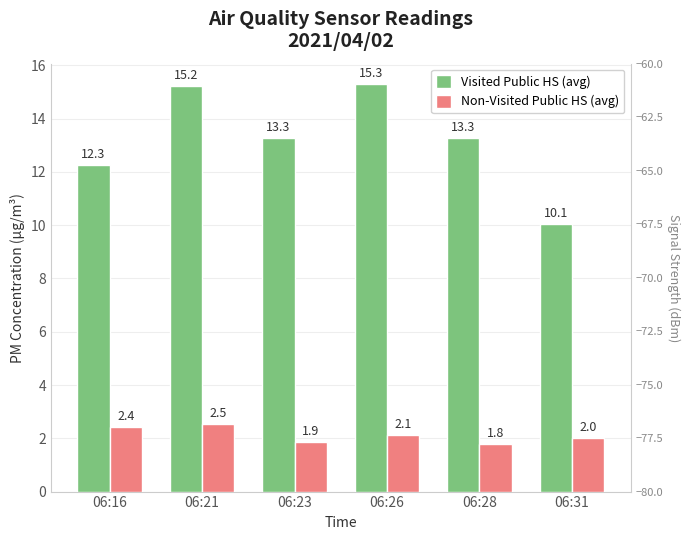

What are all the series names shown in the legend?

Visited Public HS (avg), Non-Visited Public HS (avg)